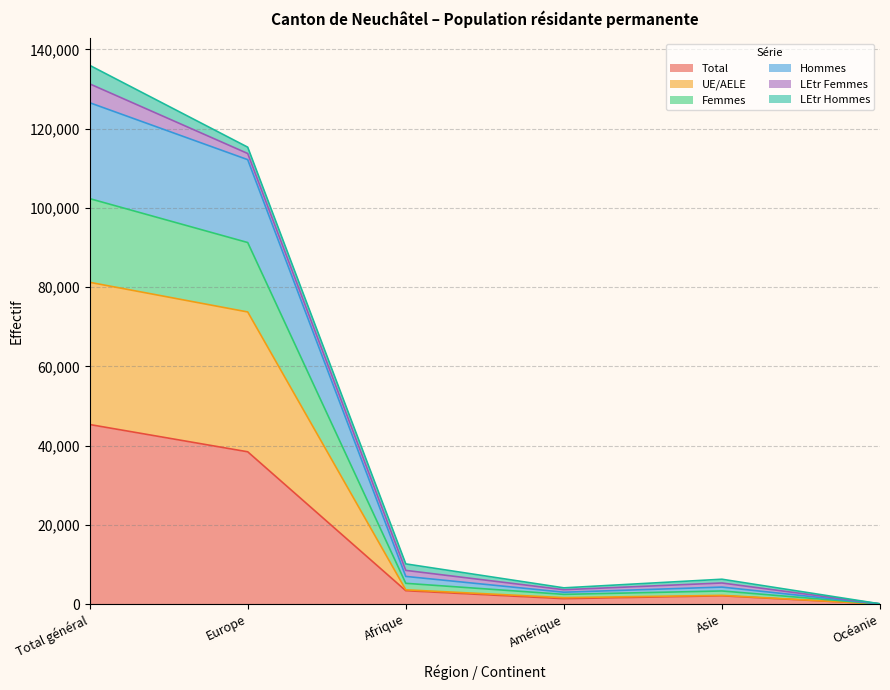

How many lines are shown in the chart?

6